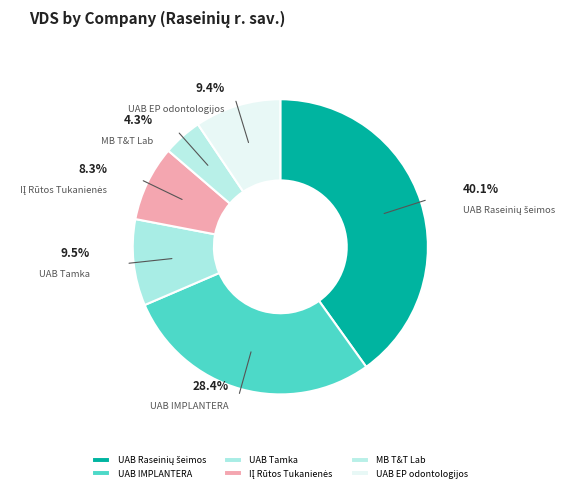

What is the ratio of the value at UAB EP odontologijos to the value at UAB IMPLANTERA?

0.3